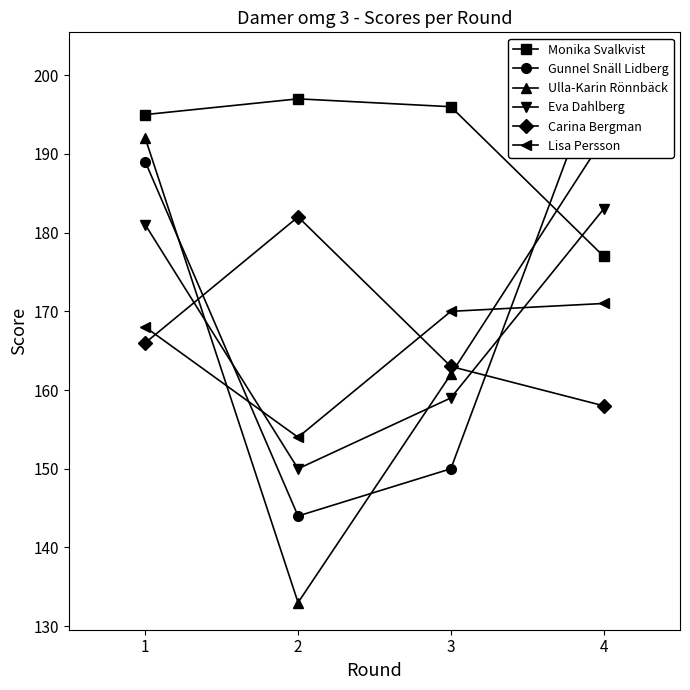

Reading left to right, list all the values displayed in this chart.

Monika Svalkvist: 1=195	2=197	3=196	4=177
Gunnel Snäll Lidberg: 1=189	2=144	3=150	4=202
Ulla-Karin Rönnbäck: 1=192	2=133	3=162	4=192
Eva Dahlberg: 1=181	2=150	3=159	4=183
Carina Bergman: 1=166	2=182	3=163	4=158
Lisa Persson: 1=168	2=154	3=170	4=171